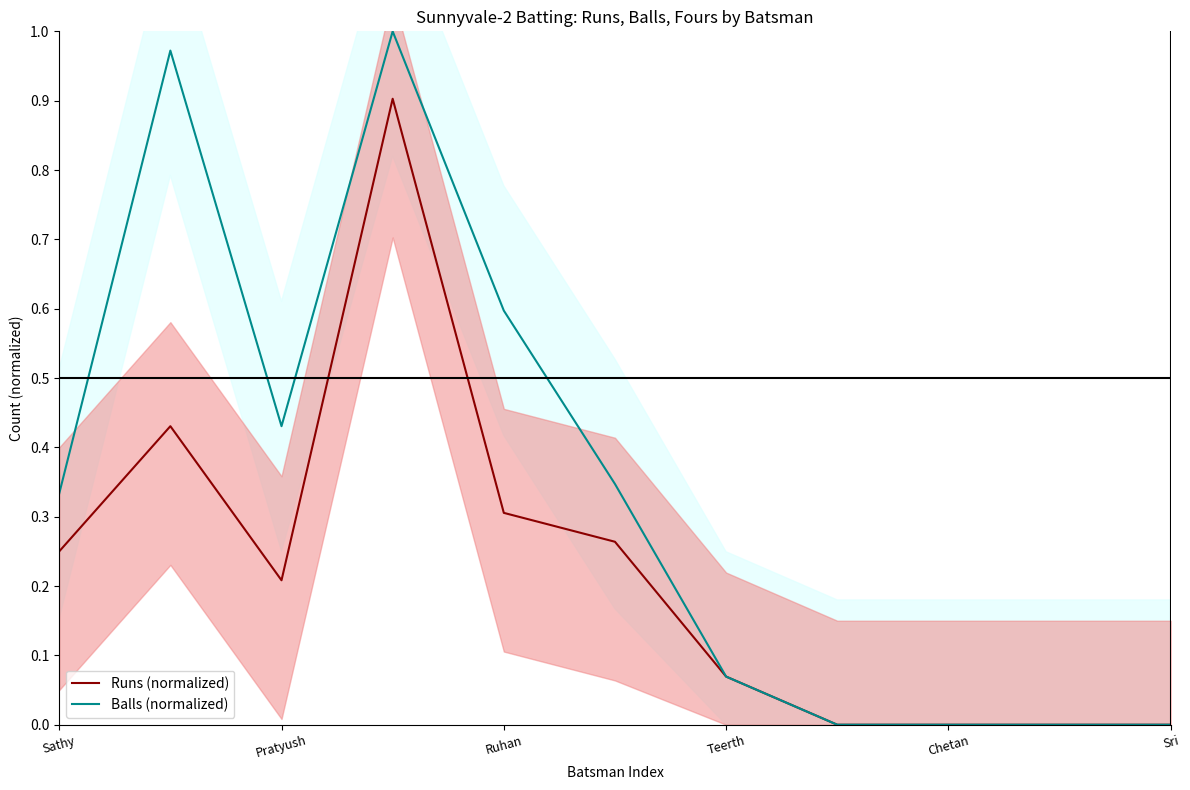

What is the maximum value for Runs (normalized)?

0.9